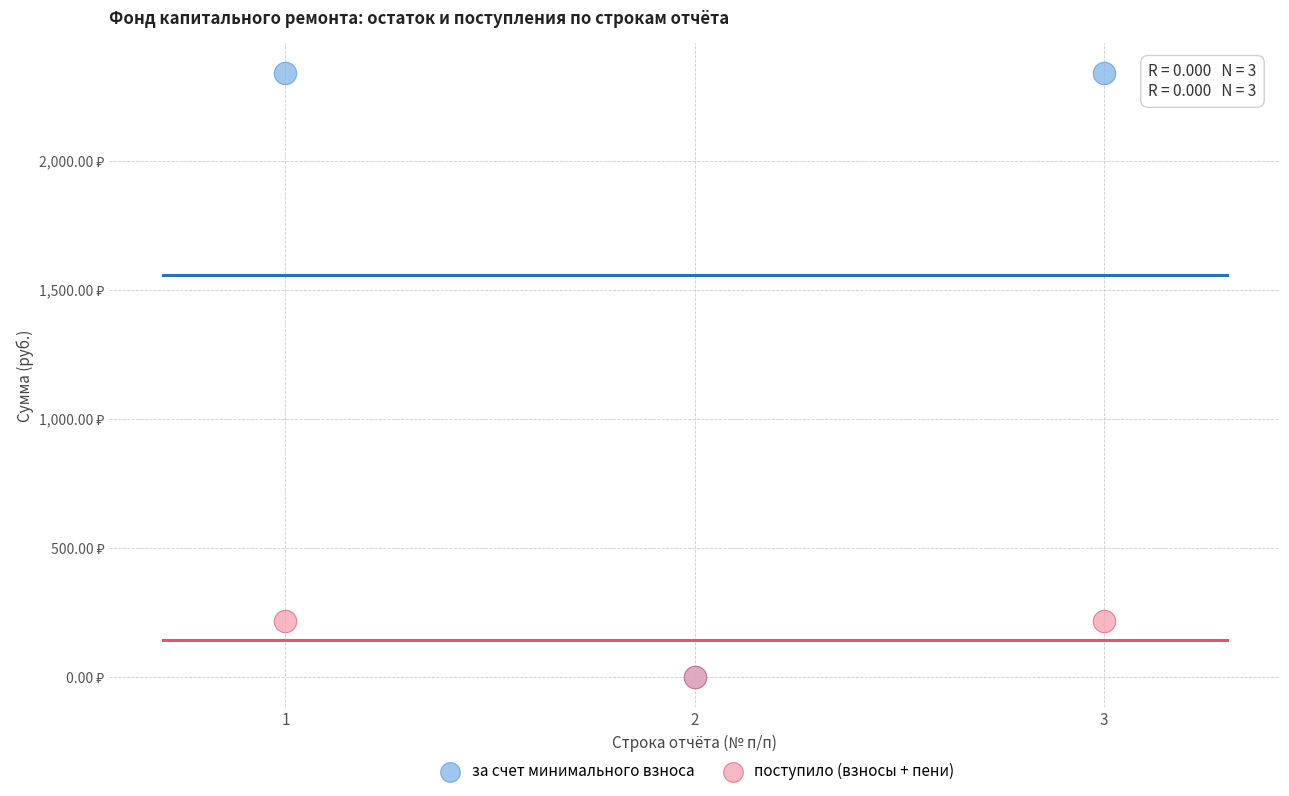

Which series has the widest spread of Y values?

за счет минимального взноса